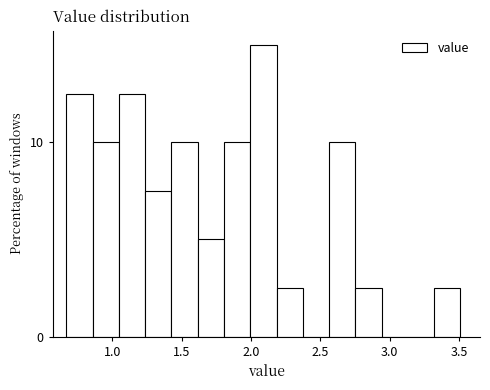

Around what value on the x-axis is the tallest bar? Give the approximate position of its centre, as read against the axis.

2.10